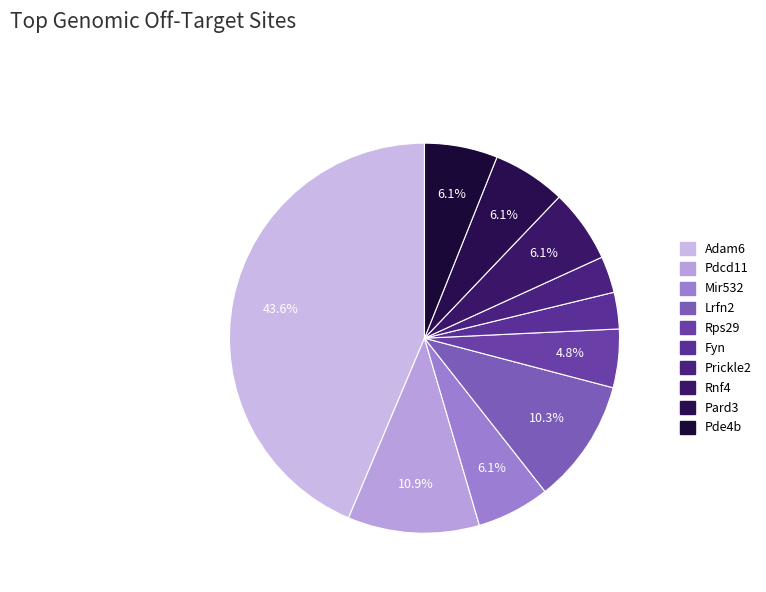

To the nearest percent, what percentage of the pie is Pdcd11?

11%